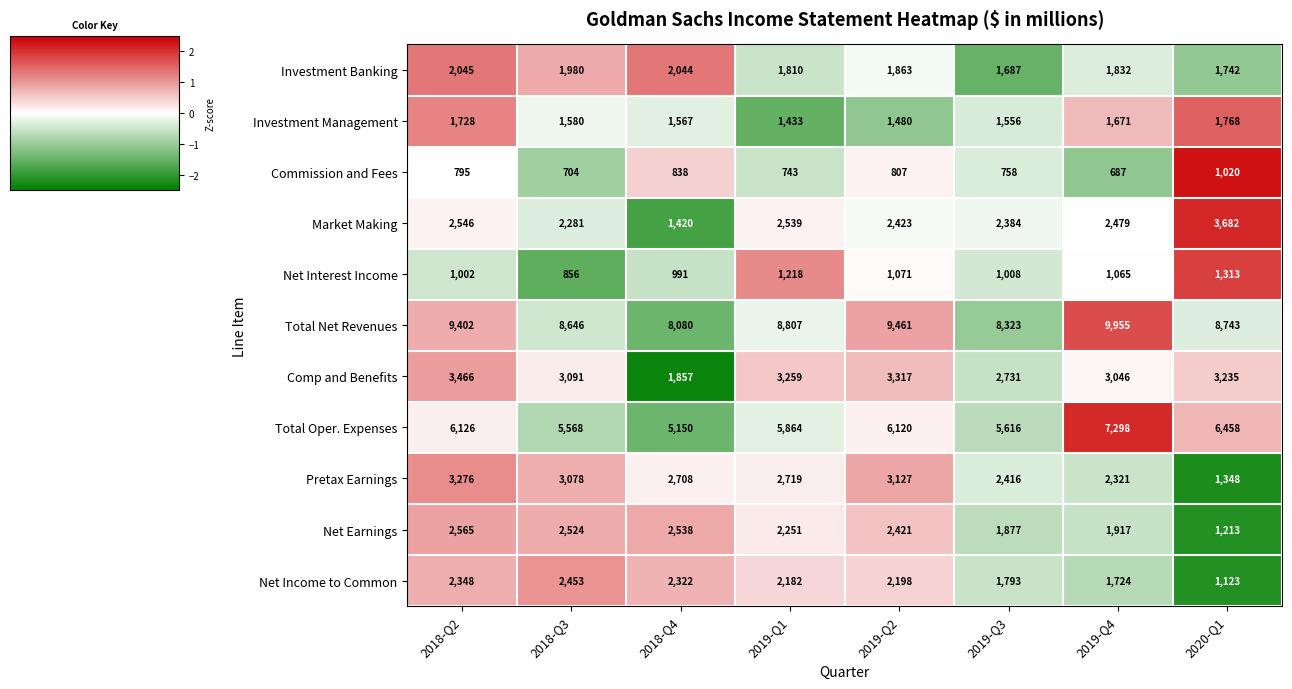

True or false: Pretax Earnings has a value of 2719 at 2019-Q1.

True